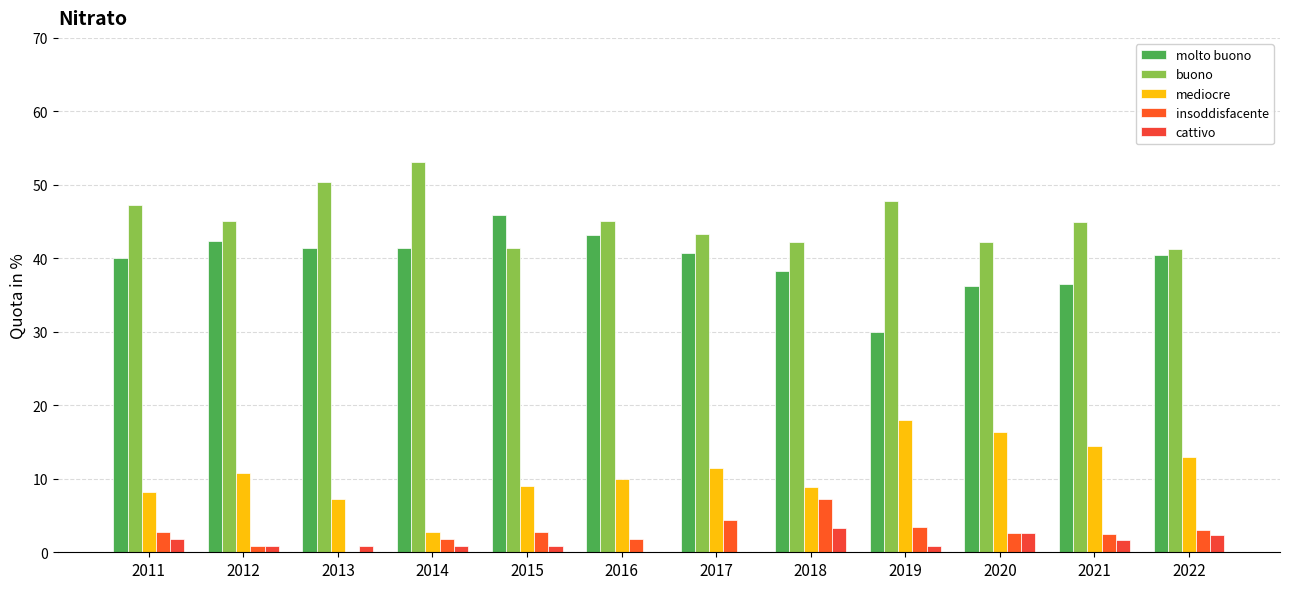

Are the bars horizontal?

No